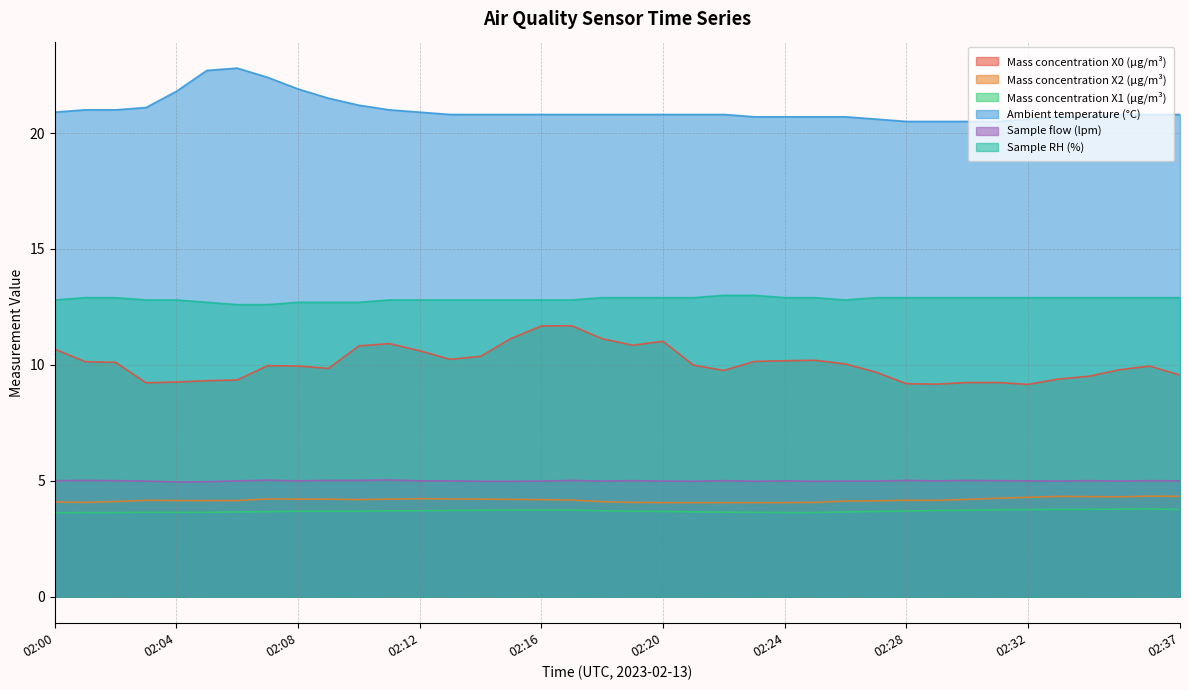

What is the value of the Sample flow (lpm) point at the 15th from the left?

5.0